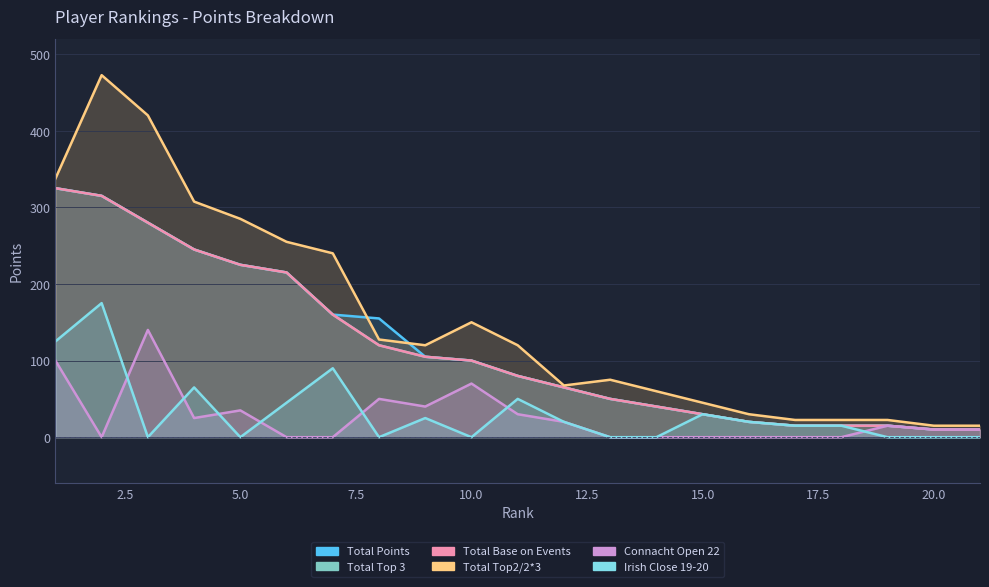

How many lines are shown in the chart?

6